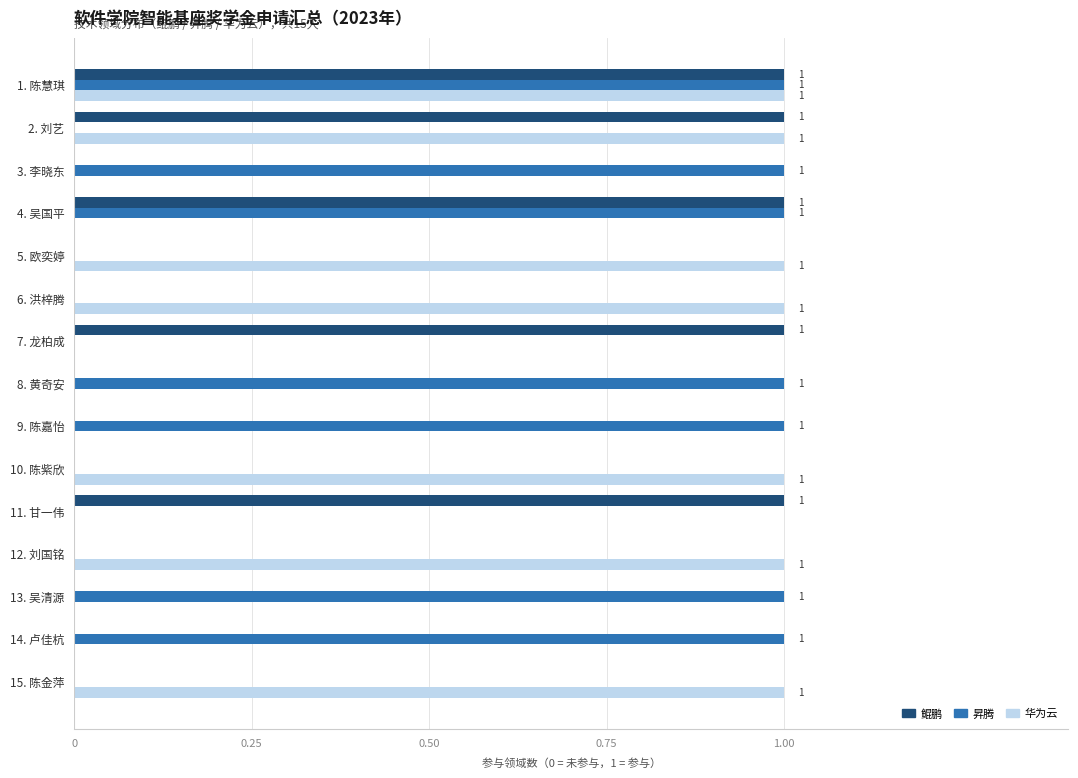

What is the sum of all 鲲鹏 values?

5